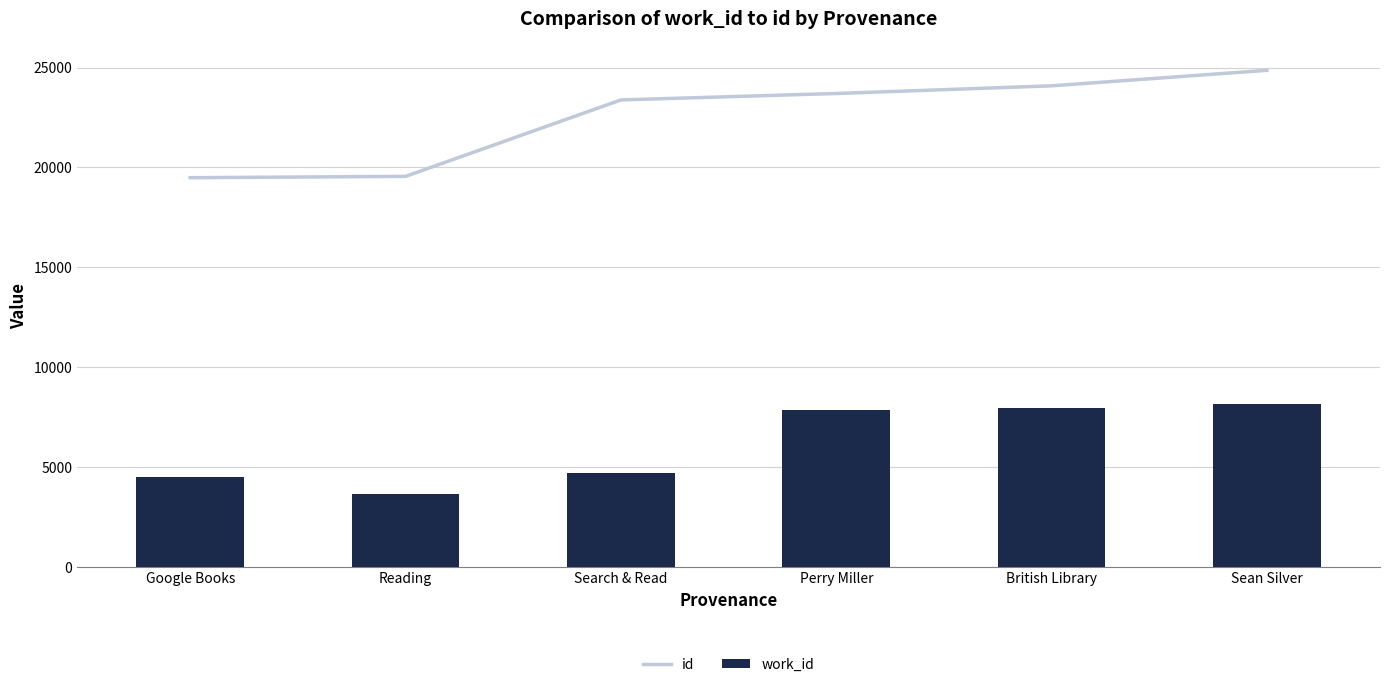

Which series has the largest total across all categories?

id